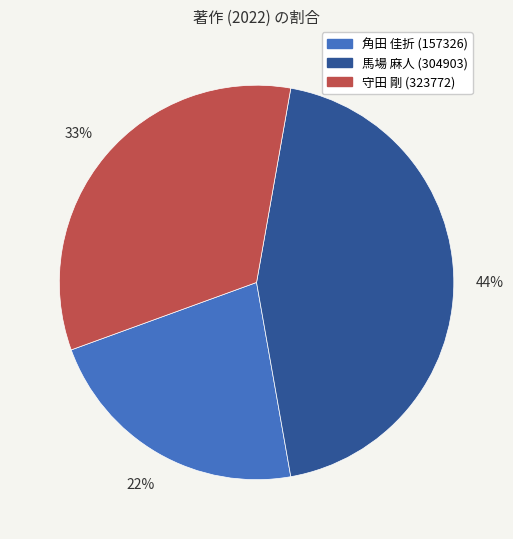

Is it true that 守田 剛 (323772) is 33% of the pie?

True